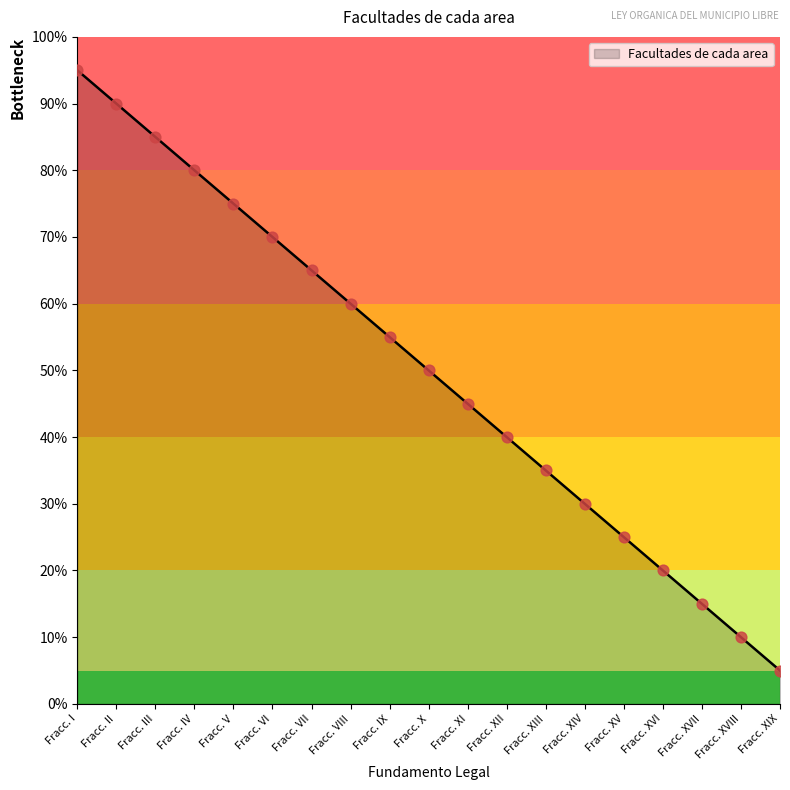

Which has a higher value, Fracc. XIII or Fracc. XIV?

Fracc. XIII